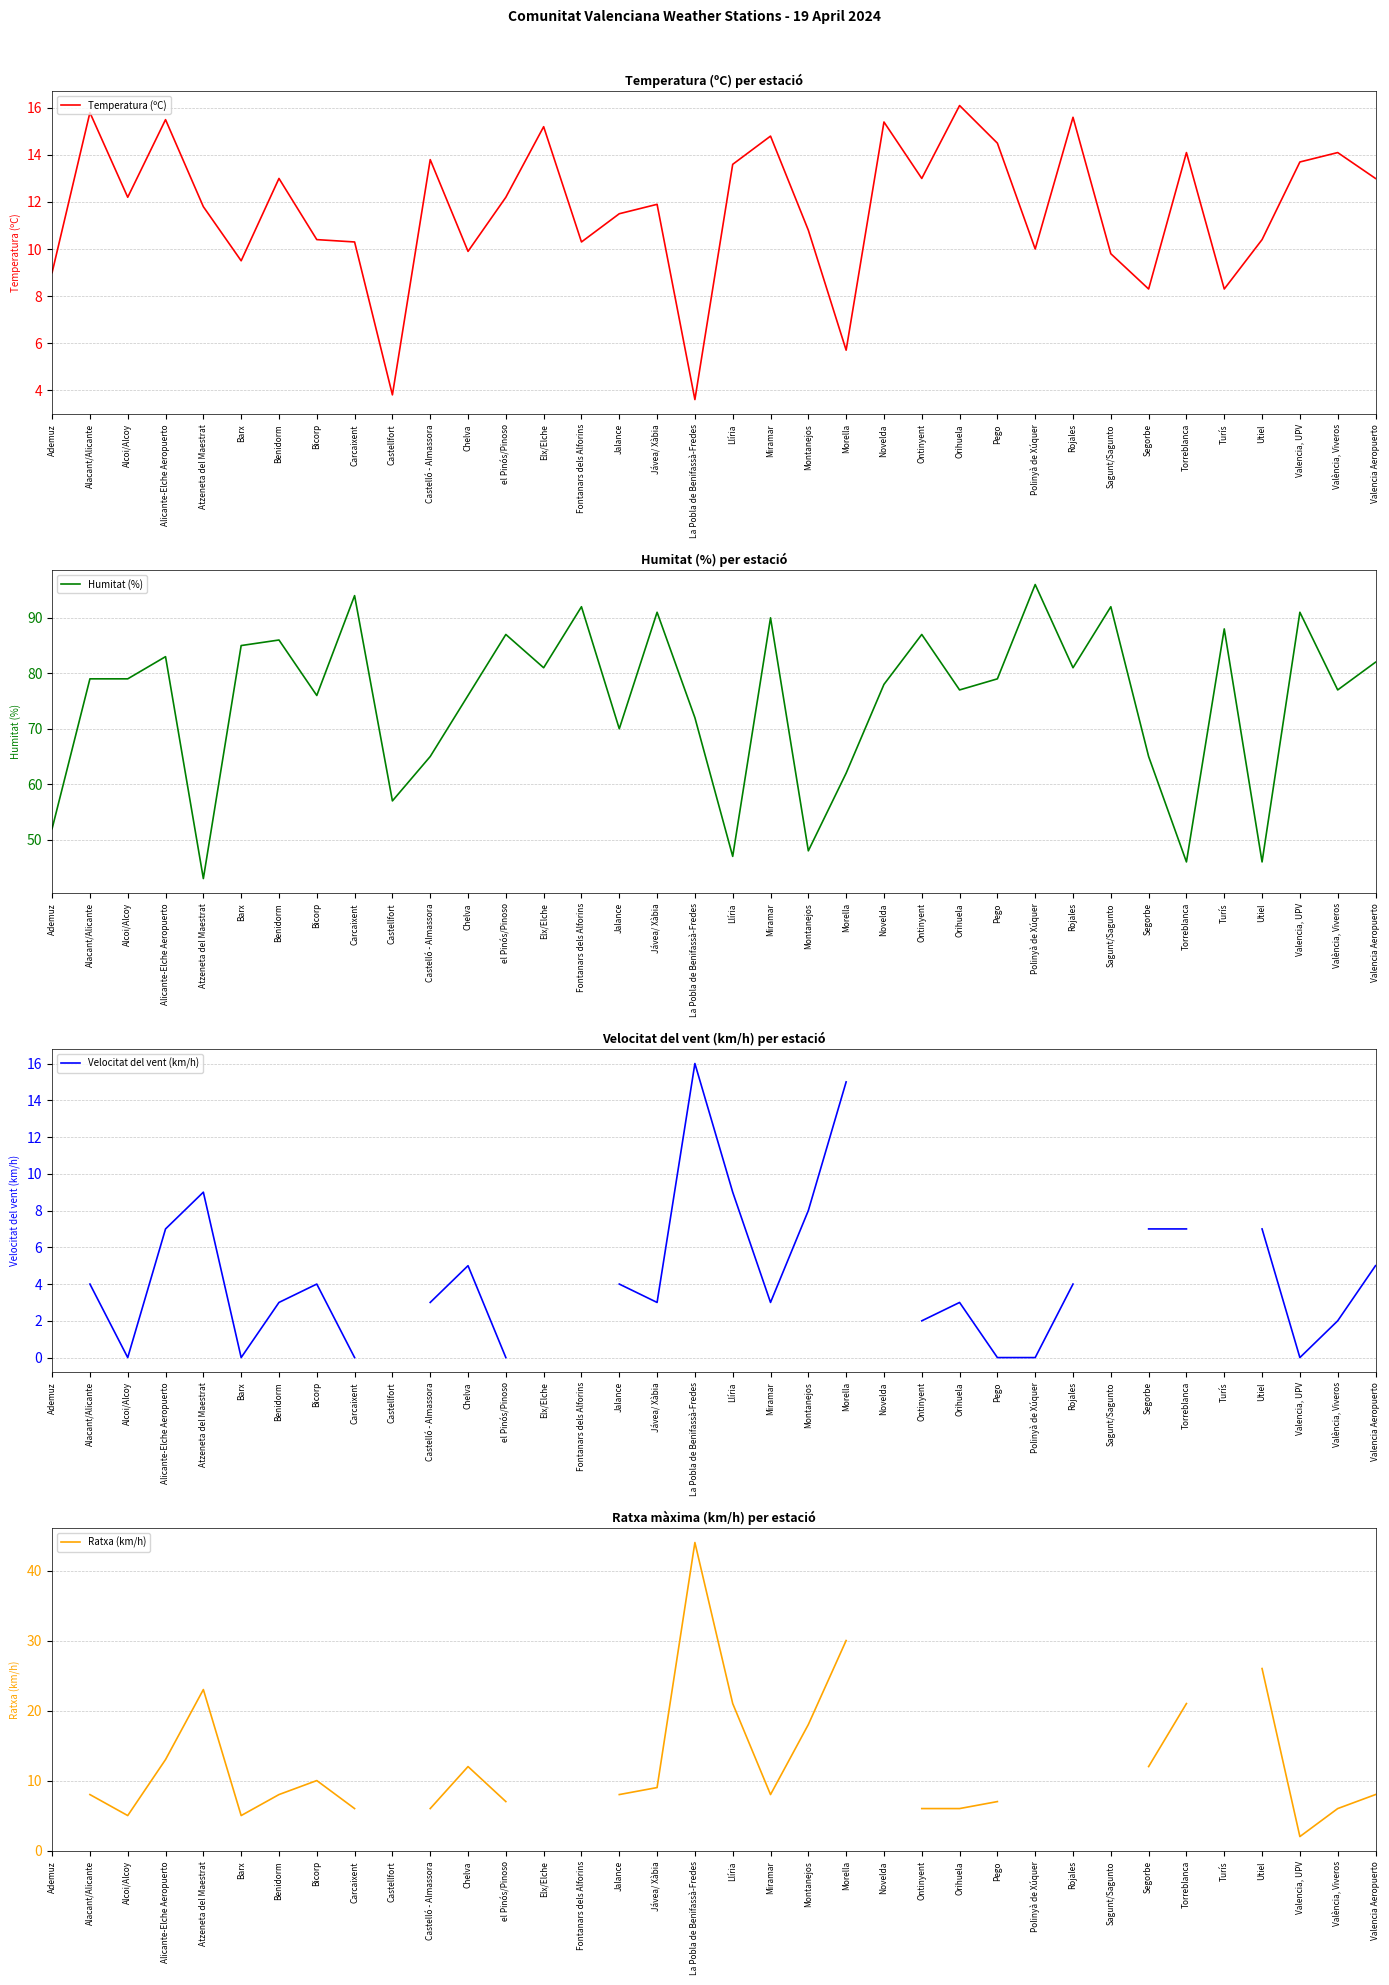

The value of Temperatura (ºC) at Barx is 9.5. True or false?

True